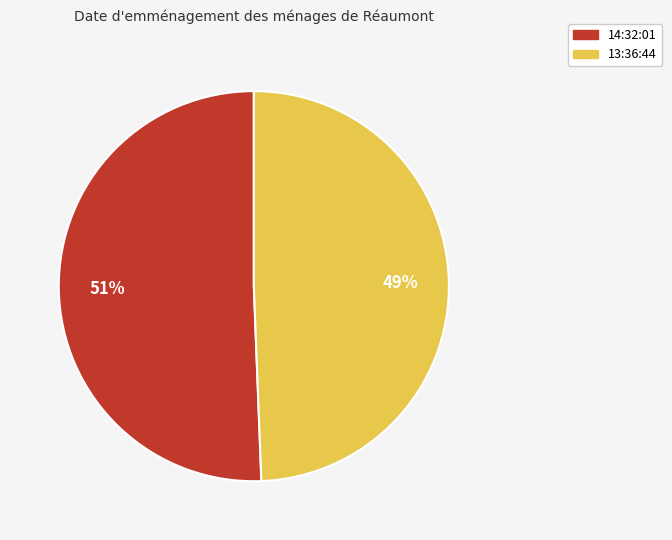

Which slice is the largest?

14:32:01